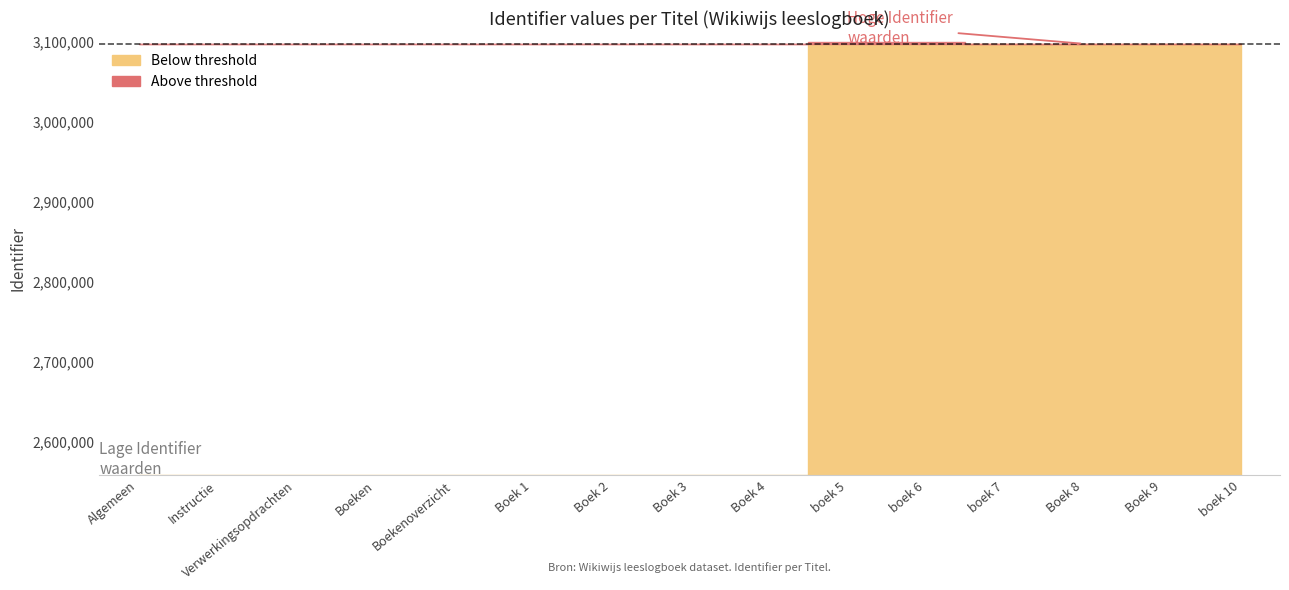

Does the chart have visible grid lines?

No